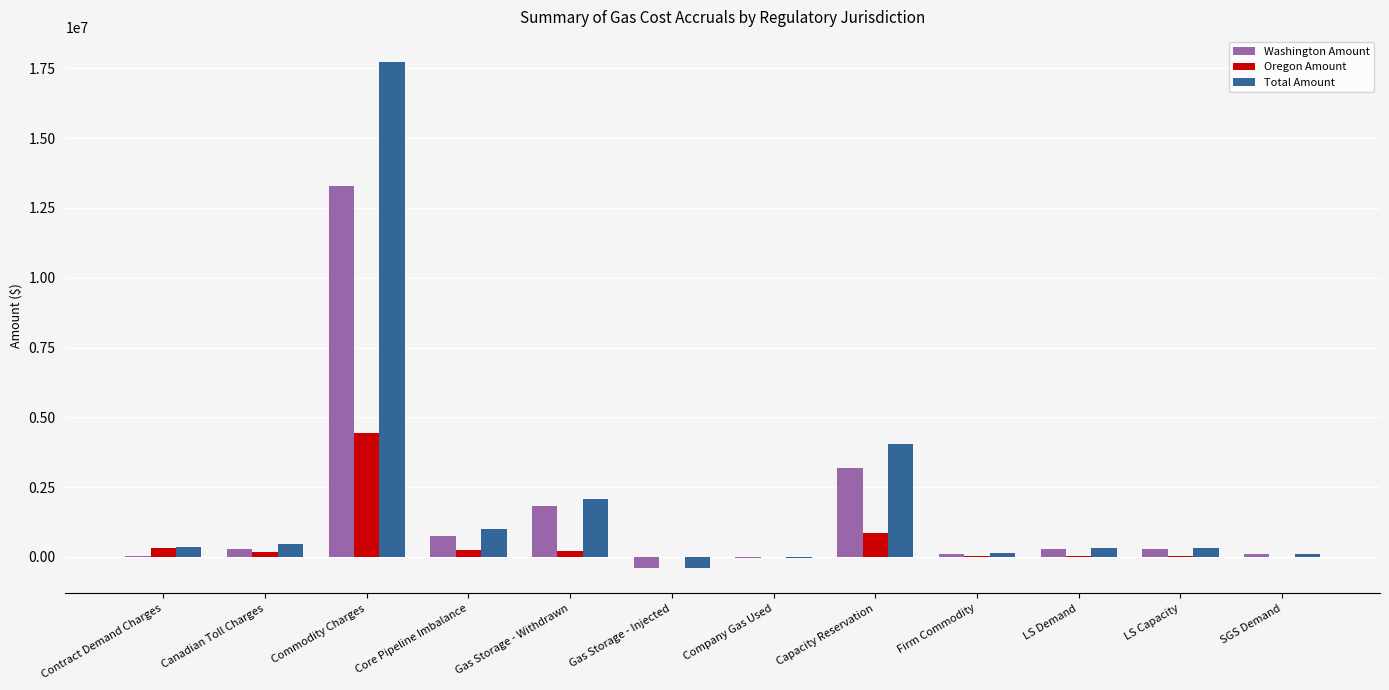

What is the sum of all Washington Amount values?

19677274.5